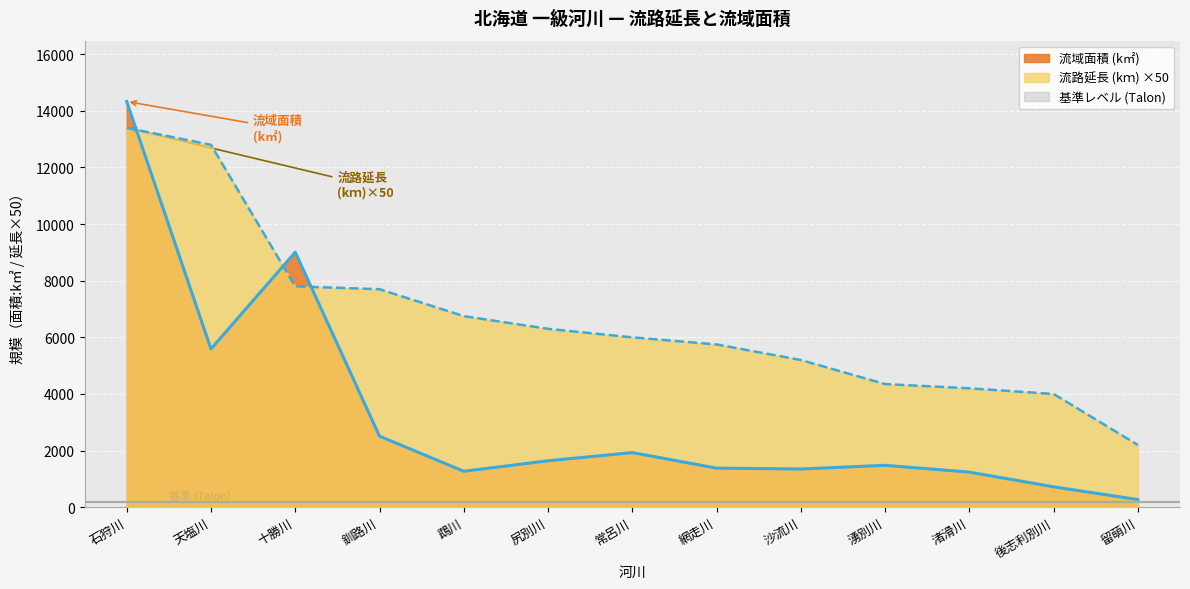

Where is the first local maximum for 流域面積 (k㎡)?

十勝川